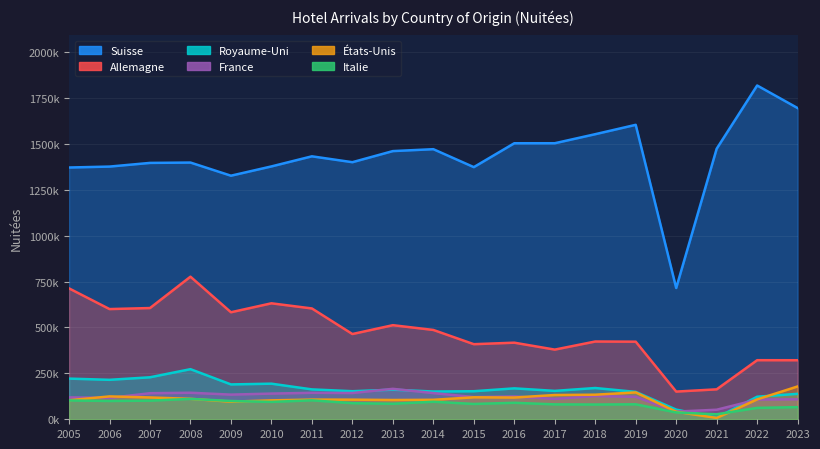

Rank the series at 2016 from highest to lowest value.

Suisse, Allemagne, Royaume-Uni, France, États-Unis, Italie